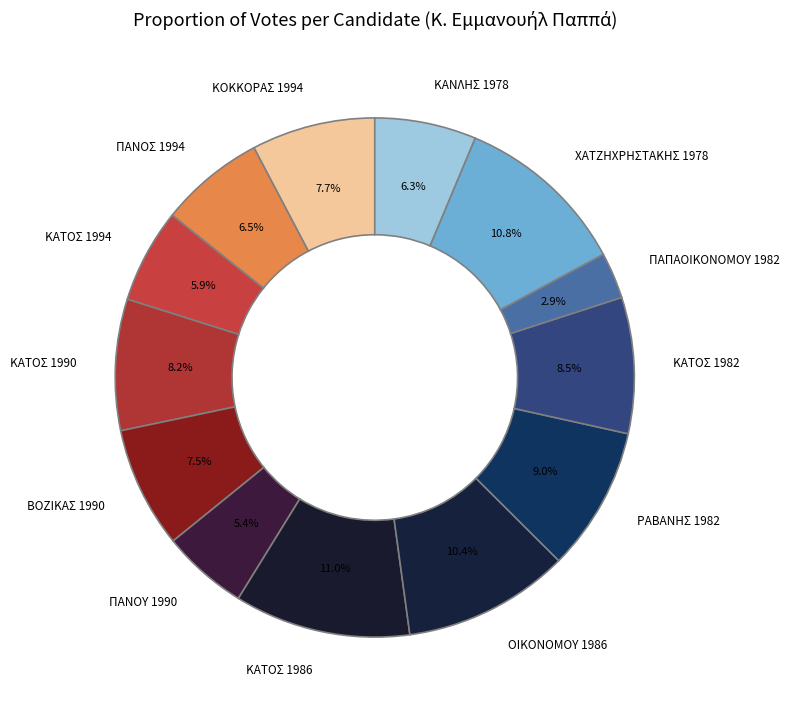

How many segments does this pie chart have?

13